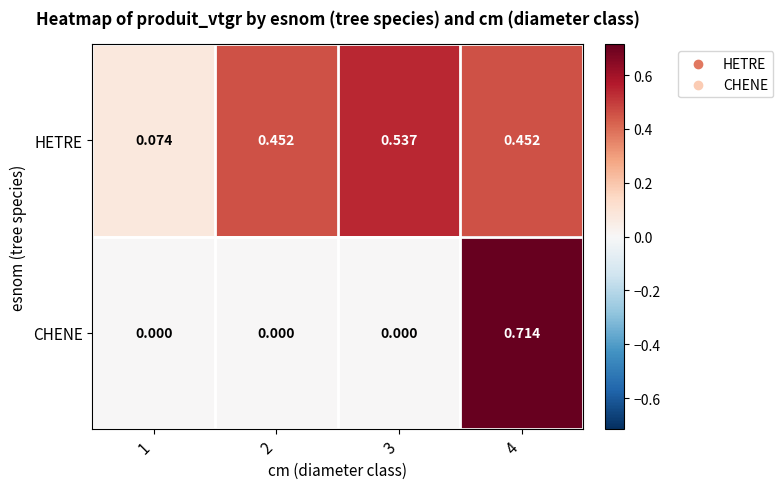

Which series has the largest total across all categories?

HETRE